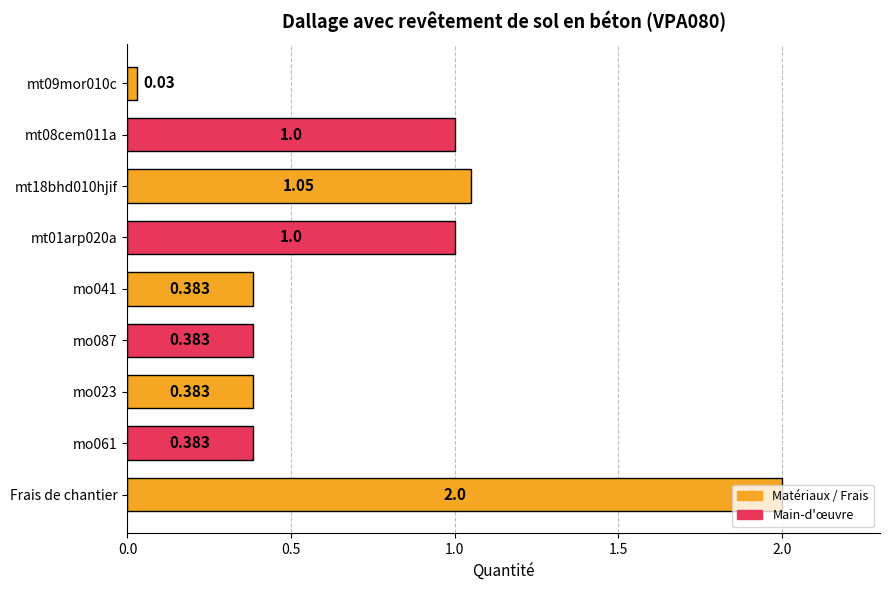

At which category does the chart reach its peak across all series?

Frais de chantier